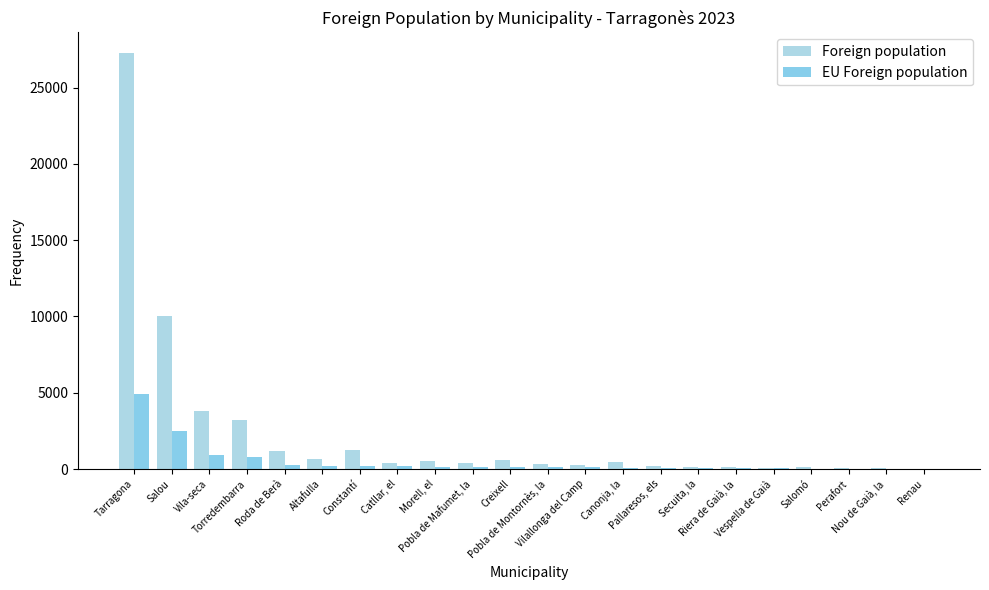

Does the chart contain stacked bars?

No